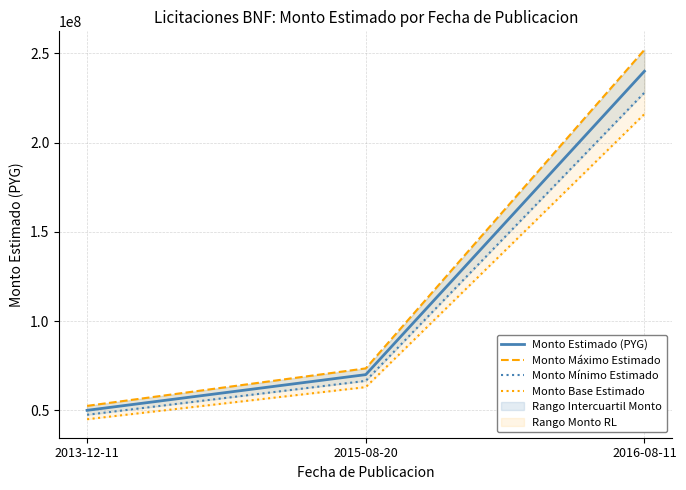

True or false: Monto Mínimo Estimado has a value of 47500000 at 2013-12-11.

True